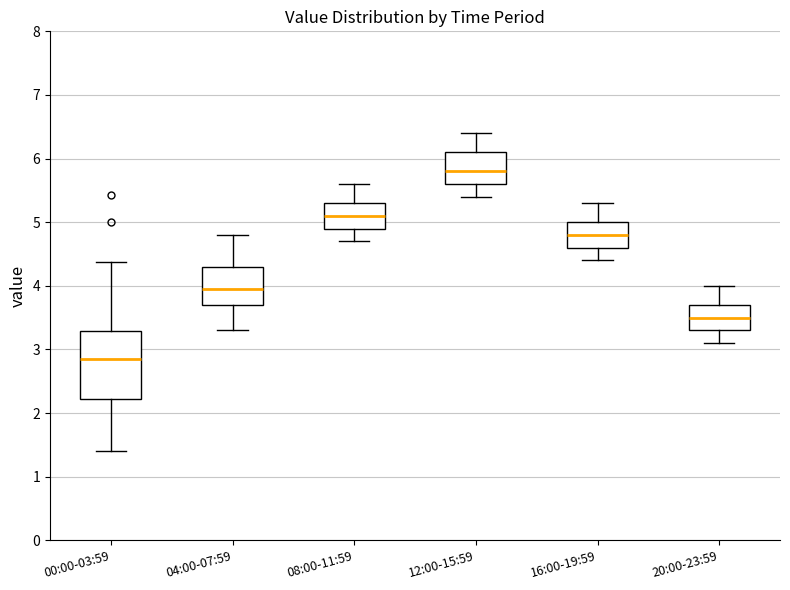

Which box's median line is the lowest?

00:00-03:59